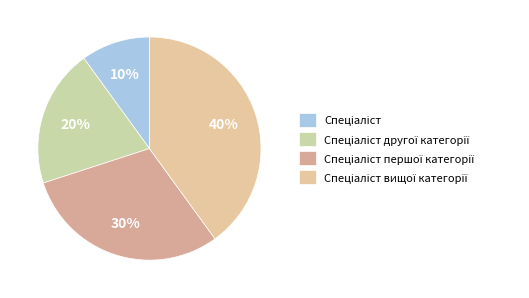

Rank the categories by value from highest to lowest.

Спеціаліст вищої категорії, Спеціаліст першої категорії, Спеціаліст другої категорії, Спеціаліст